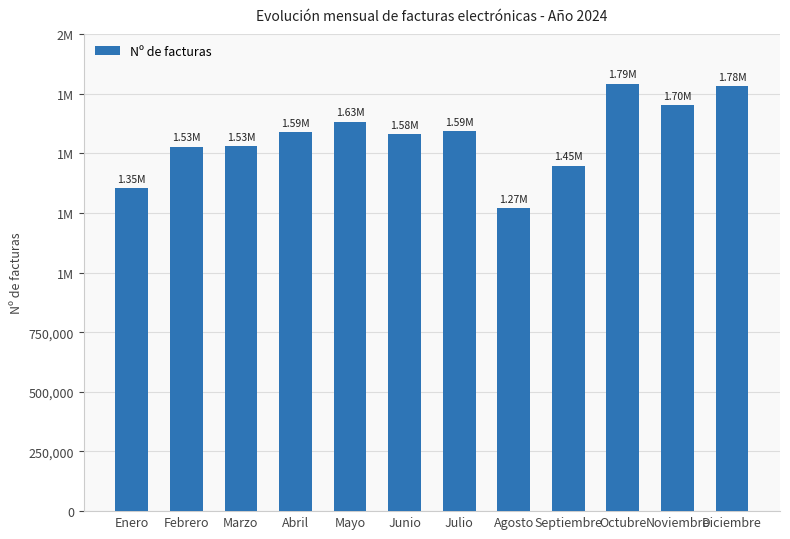

Reading right to left, what are all the values shown in this chart?

1780405	1700425	1792030	1448406	1270106	1592862	1581238	1631715	1589309	1531018	1527896	1354100